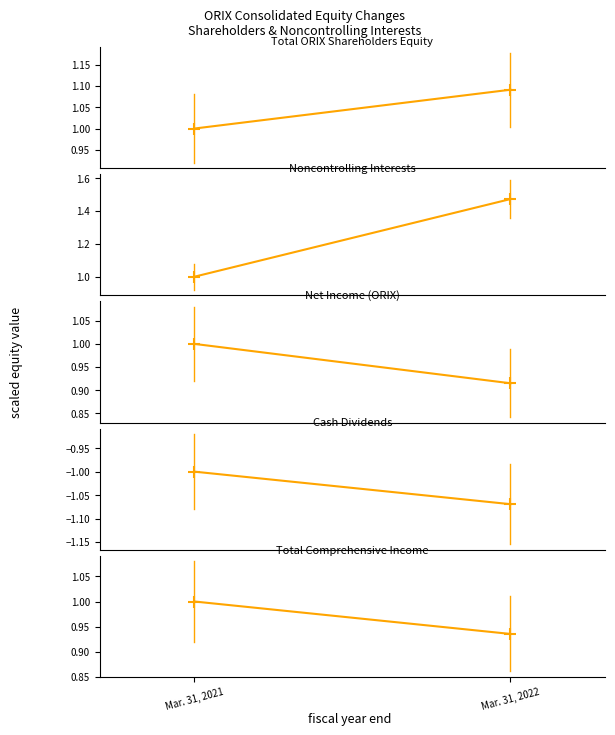

Which series changed the most between Mar. 31, 2021 and Mar. 31, 2022?

Noncontrolling Interests